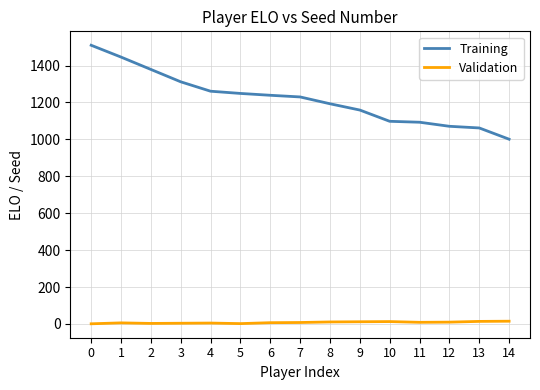

Is the value of Validation at 1 greater than the value of Training at 6?

No